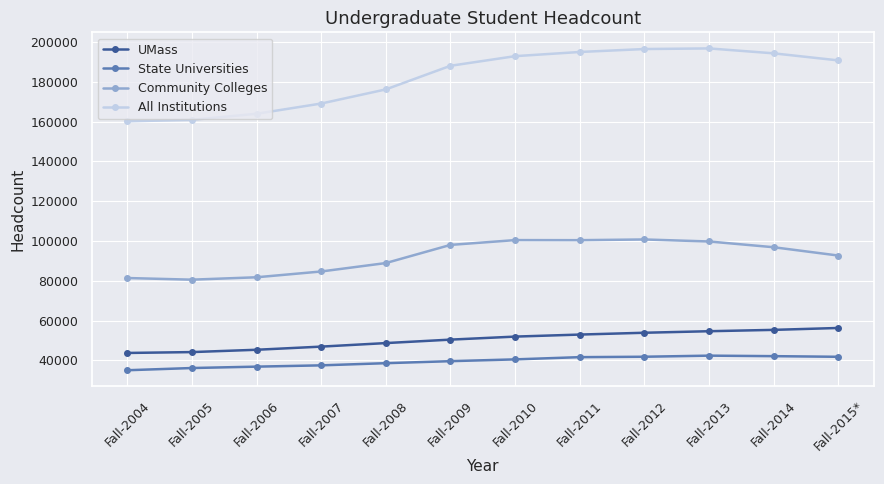

How many interior local peaks does the All Institutions series have?

1